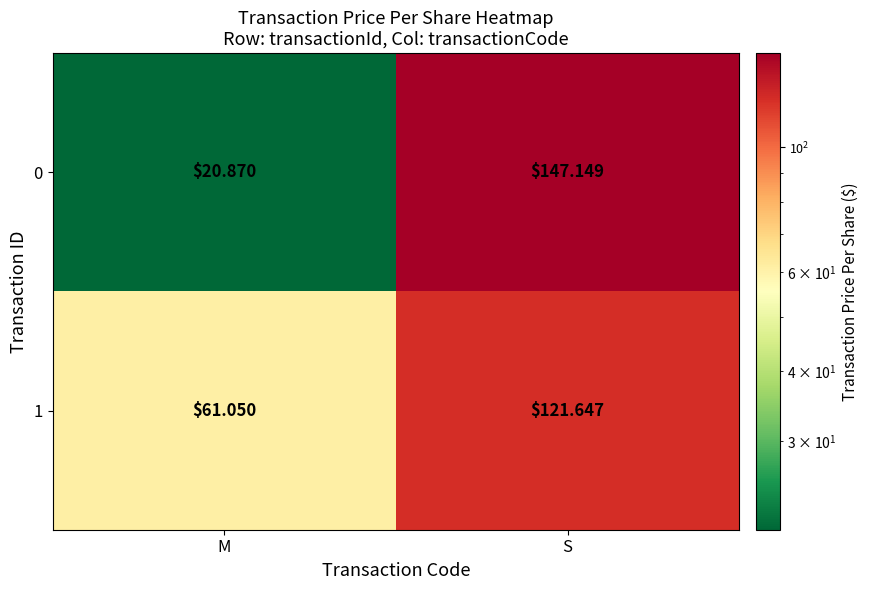

Rank the series by their maximum value, from lowest to highest.

1, 0